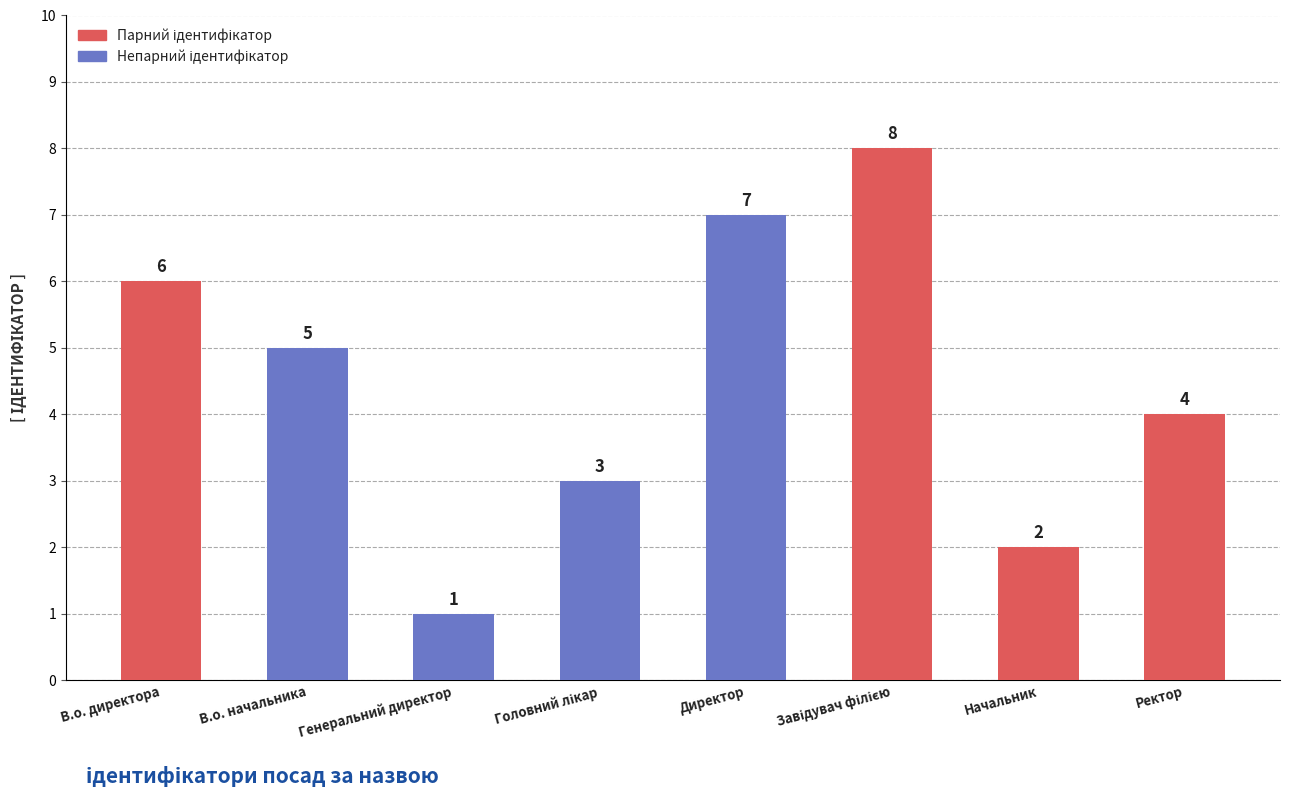

What is the smallest value displayed?

1